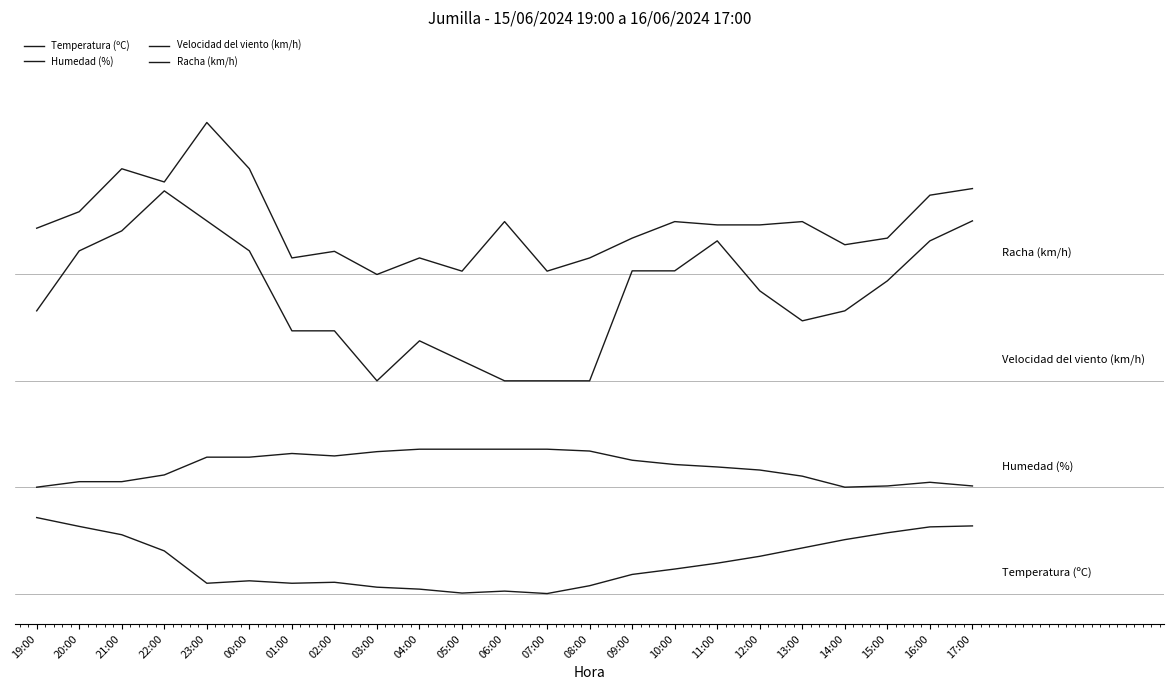

At how many categories does at least one series exceed 78?

23